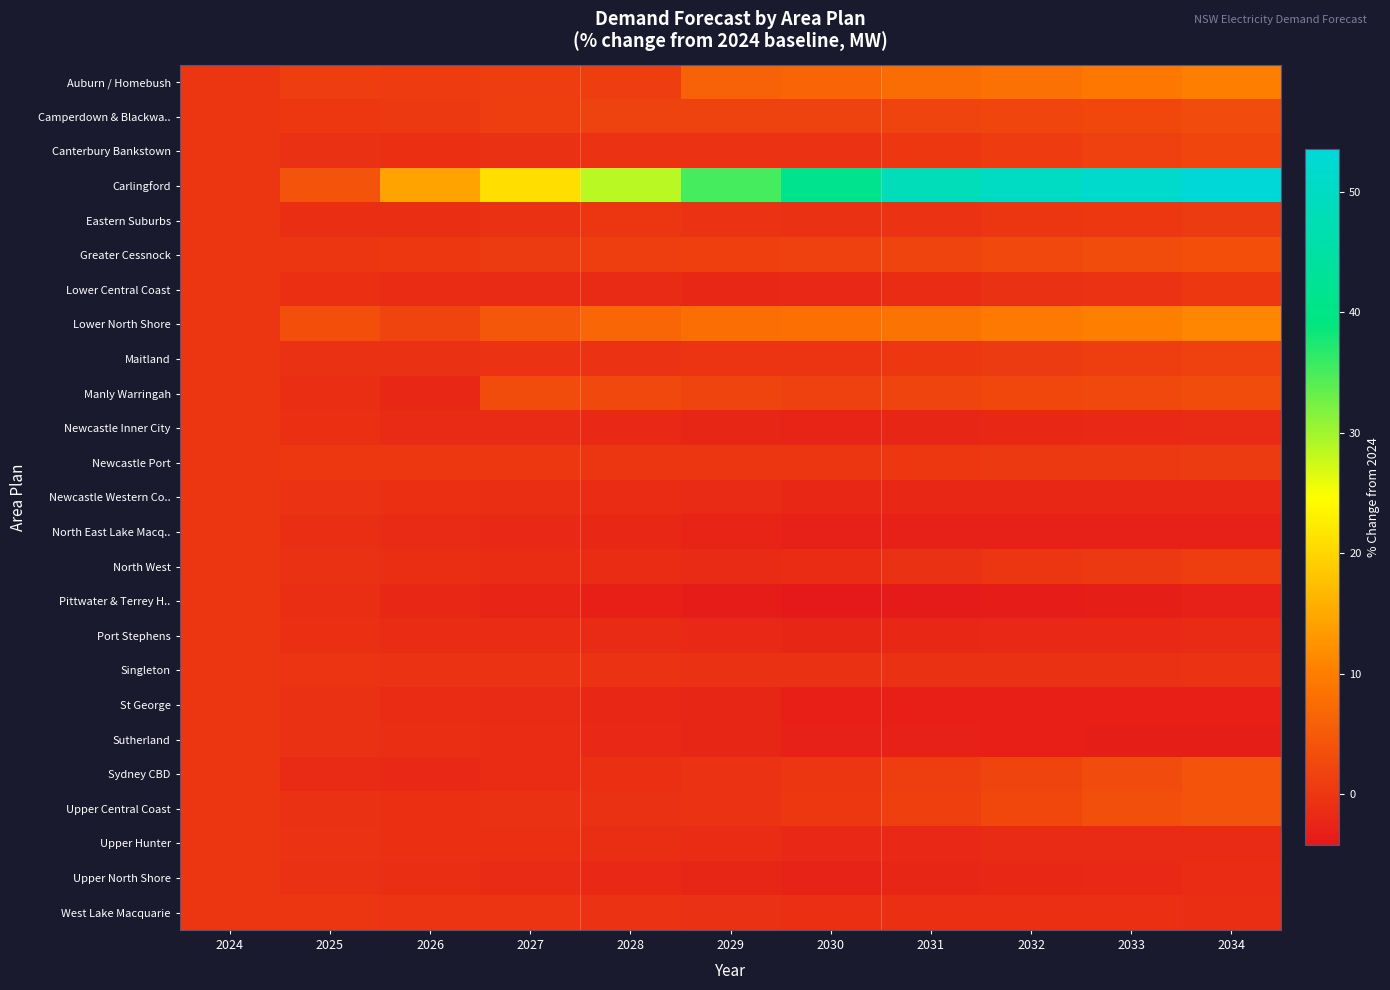

What is the difference between the highest and lowest values at 2032?

53.7